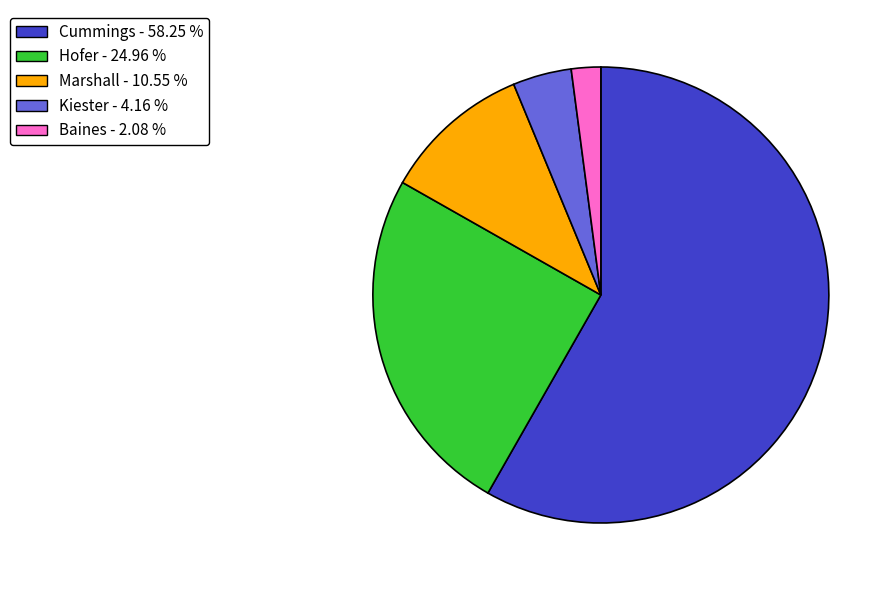

Count the number of slices in the pie.

5